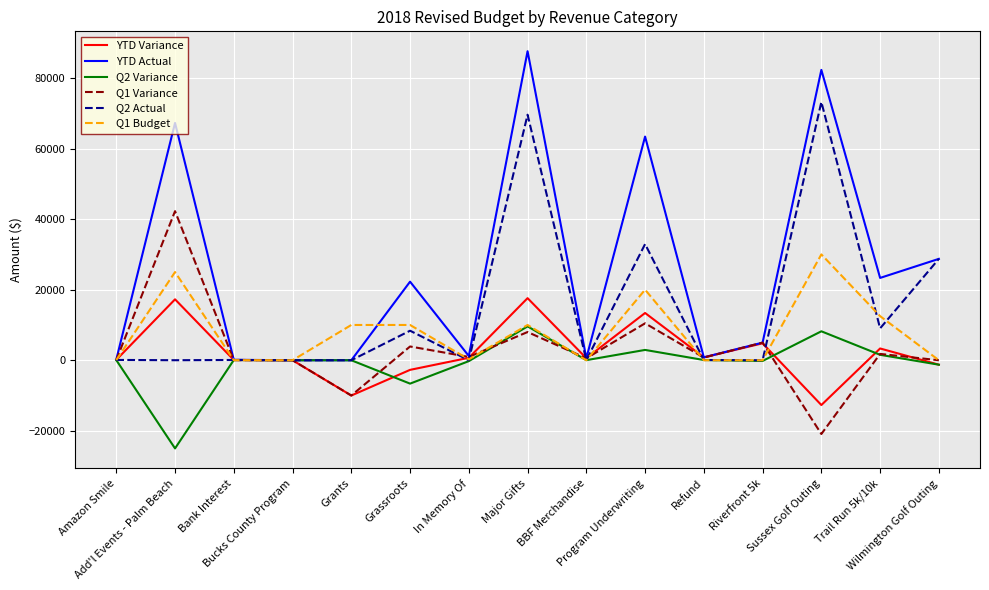

What is the difference between the second highest and minimum values in the Q2 Actual series?

69600.0